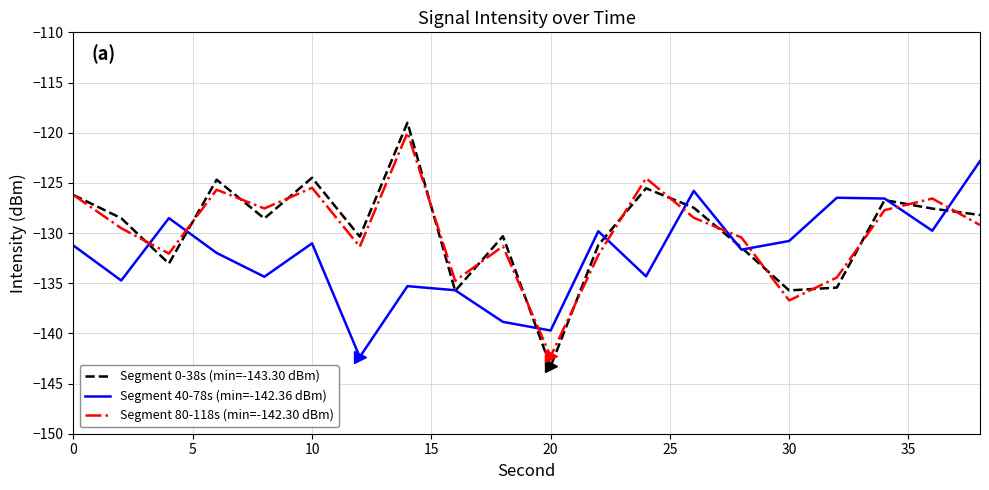

Which series has the largest range (max minus min)?

Segment 0-38s (min=-143.30 dBm)